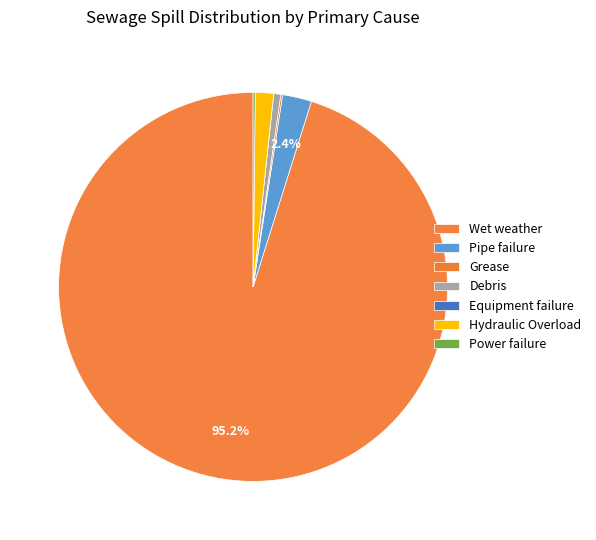

To the nearest percent, what is the difference between the Pipe failure and Grease slice percentages?

2%